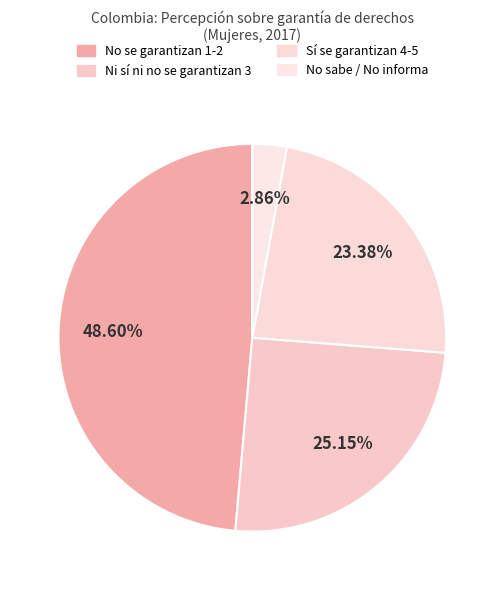

How many slices are in this pie chart?

4